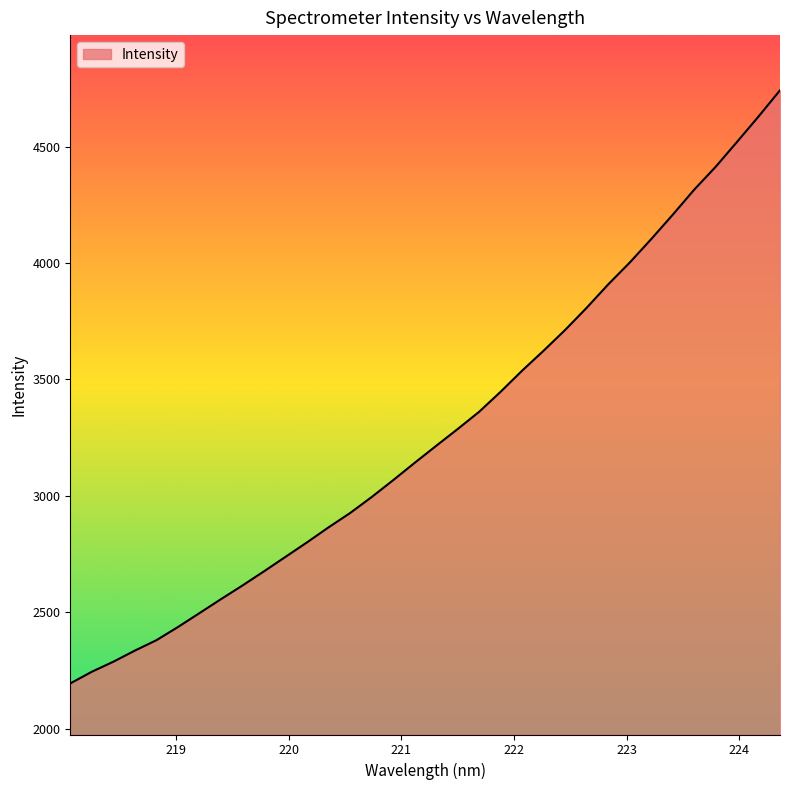

Count the number of categories in the chart.

34